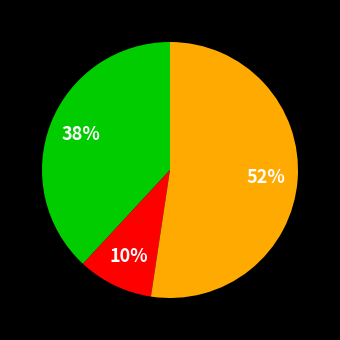

Is there a majority slice in this chart?

Yes